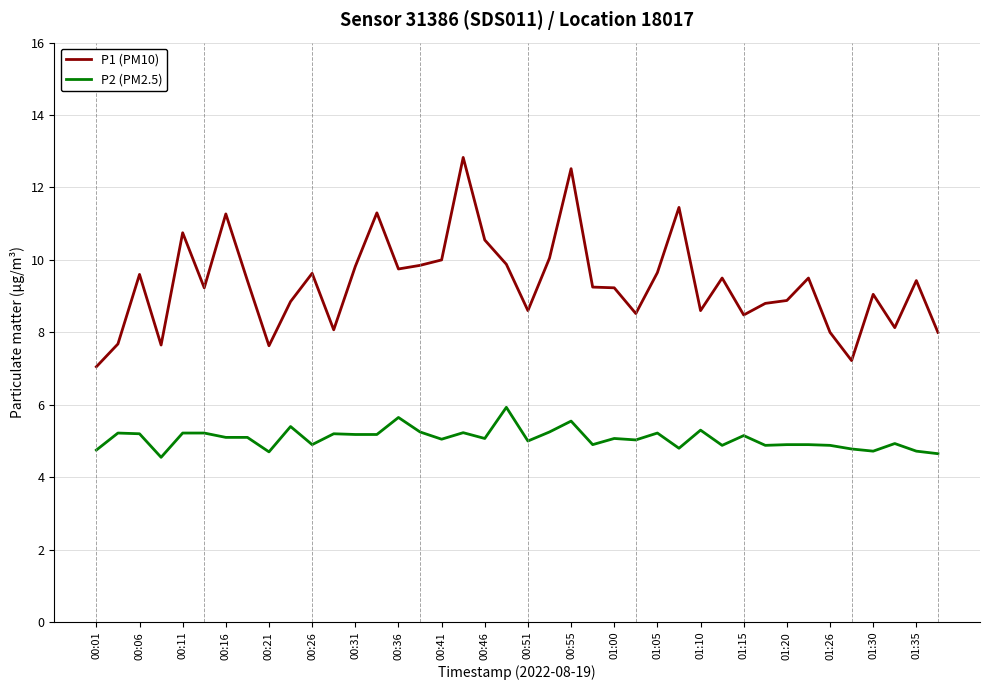

List the series in order of their overall mean, lowest first.

P2 (PM2.5), P1 (PM10)